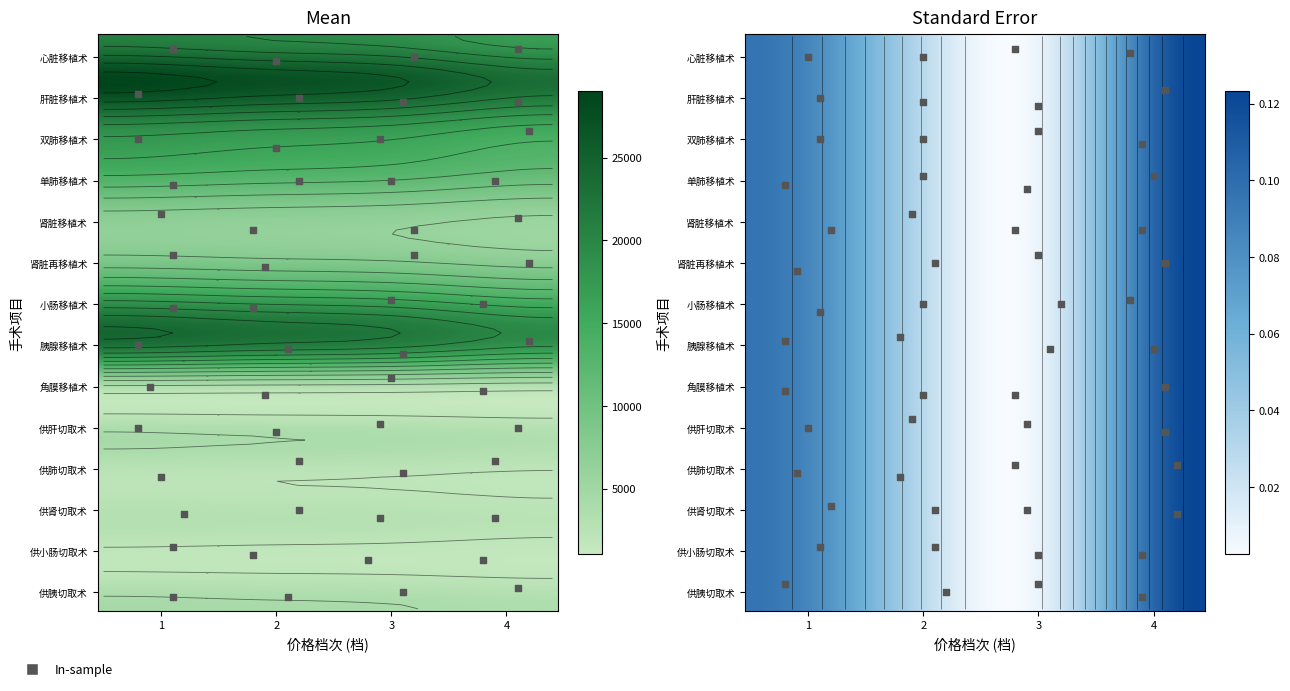

The value of 供胰切取术 at 1 is 6059. True or false?

False